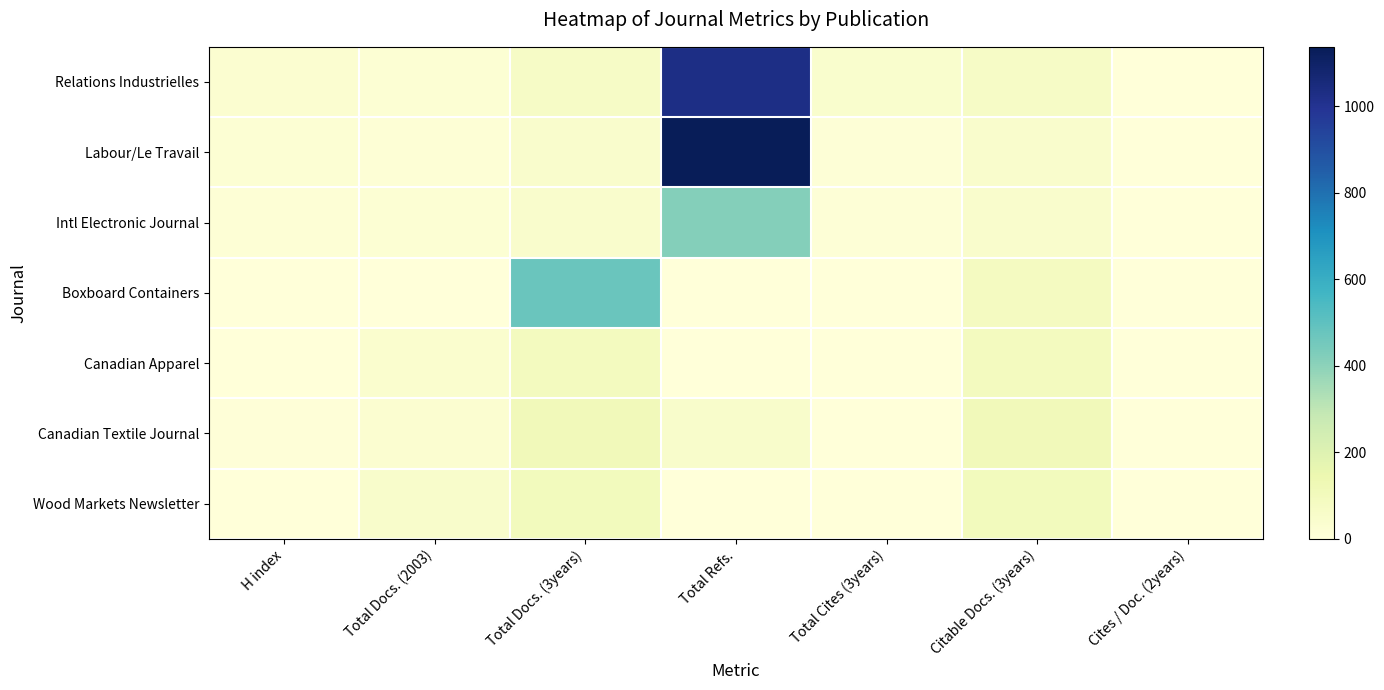

Rank the series by their maximum value, from highest to lowest.

Labour/Le Travail, Relations Industrielles, Boxboard Containers, Intl Electronic Journal, Canadian Textile Journal, Wood Markets Newsletter, Canadian Apparel